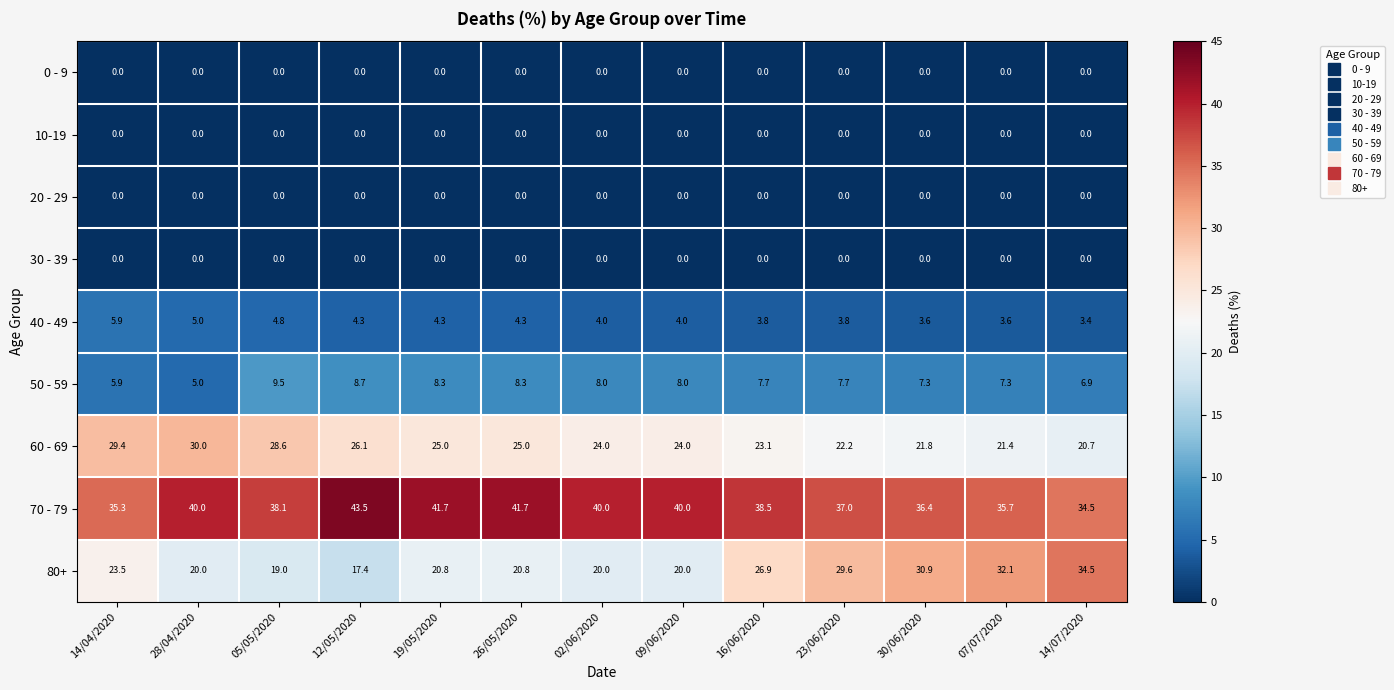

What is the difference between the second highest and second lowest values in the 40 - 49 series?

1.4